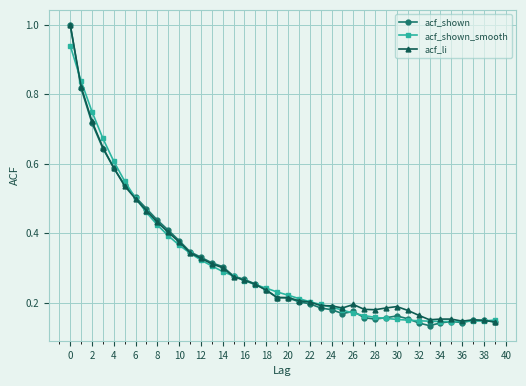

At how many categories does at least one series exceed 0?

40